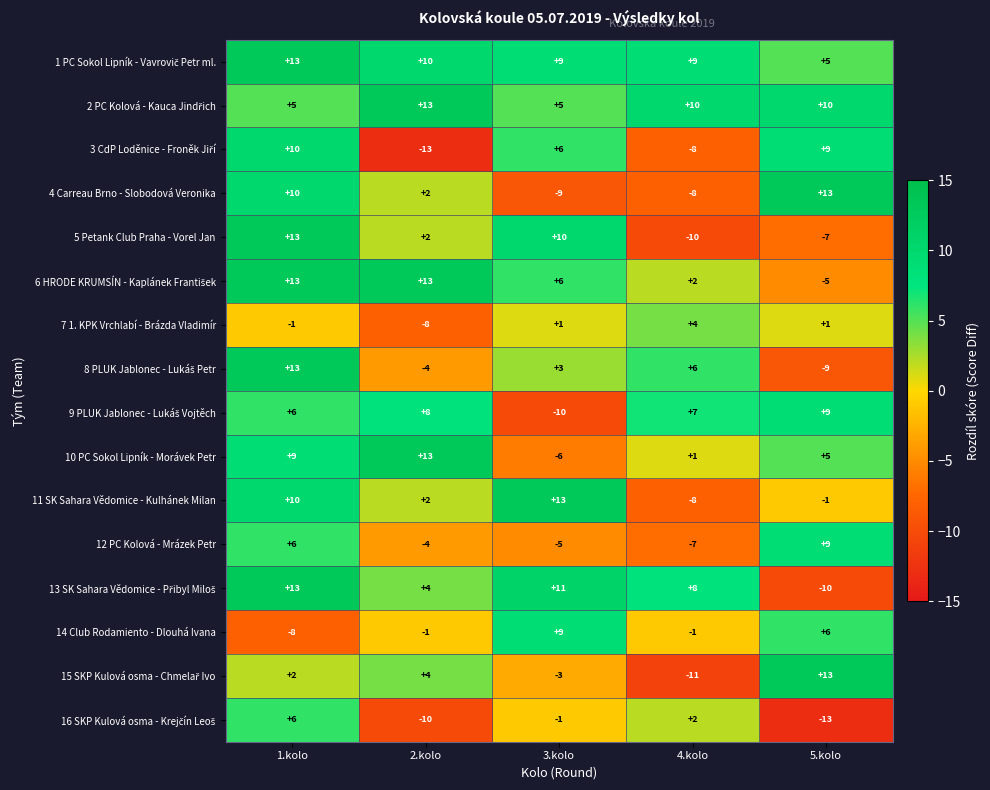

List the labels in order of 11 SK Sahara Vědomice - Kulhánek Milan value, largest first.

3.kolo, 1.kolo, 2.kolo, 5.kolo, 4.kolo